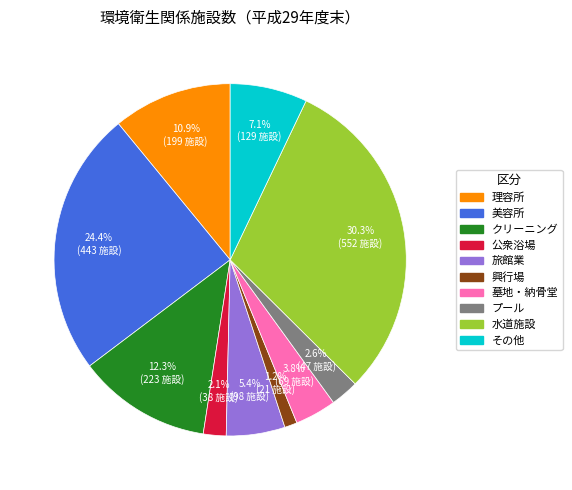

The 水道施設 slice represents 36% of the pie. True or false?

False